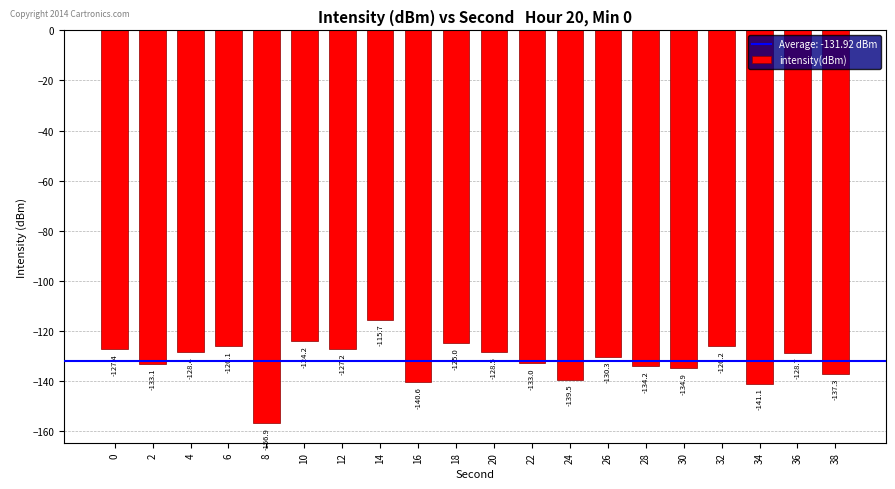

At which category does the chart reach its minimum across all series?

8